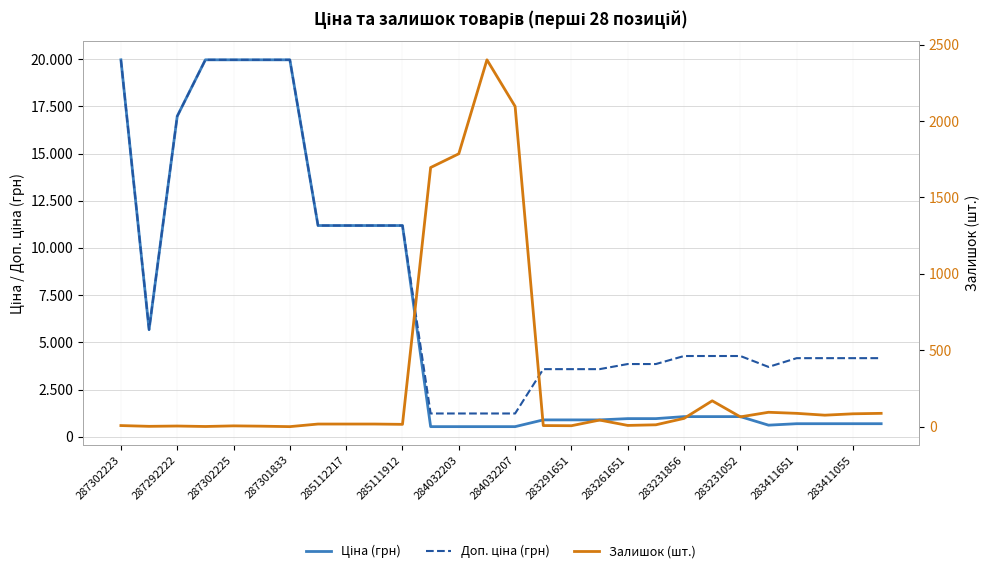

What position from the left is 283231052?

23